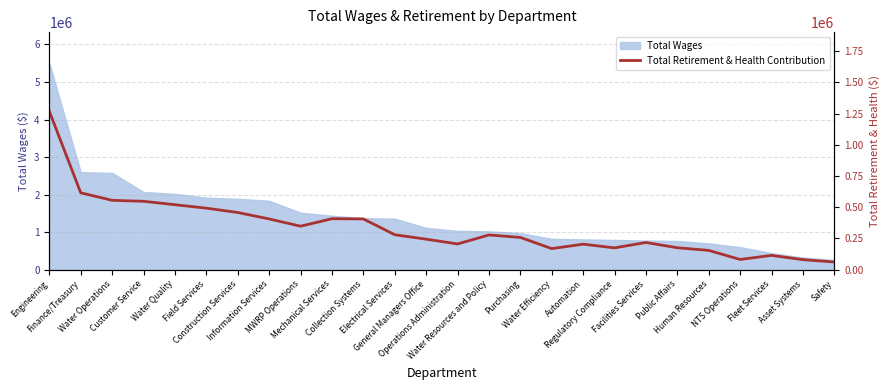

Reading left to right, transcribe all the data shown in this chart.

1268956	616253	555830	548004	520601	492966	458178	406638	348565	408416	406808	280119	244589	206328	278252	258418	168907	204495	174969	218072	175744	154579	81966	114699	80435	61518